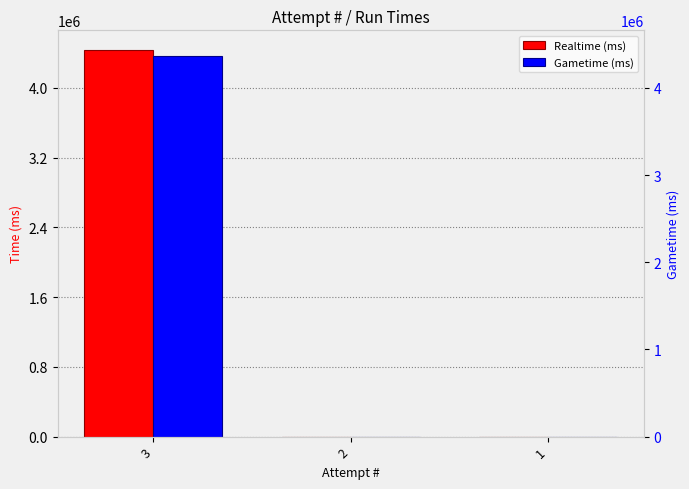

What are all the series names shown in the legend?

Realtime (ms), Gametime (ms)